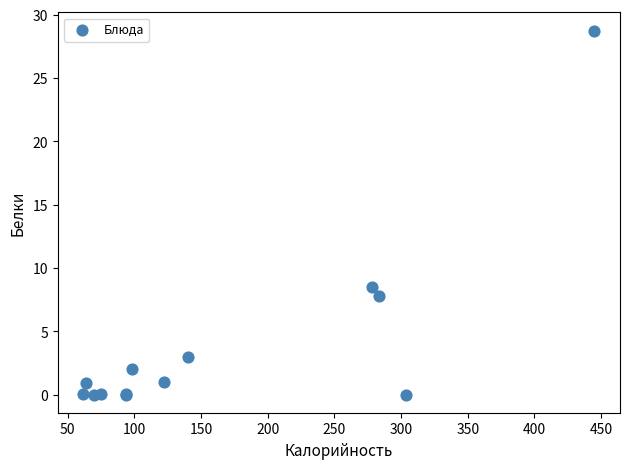

What Y value in the scatter plot is closest to 14?

8.5